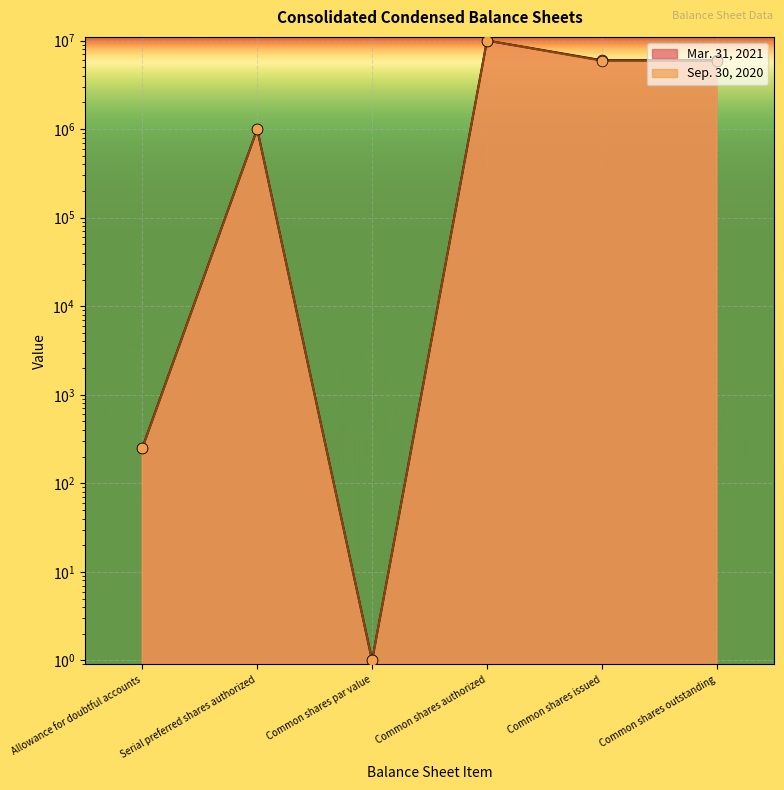

Which series reaches the minimum Y coordinate?

Mar. 31, 2021